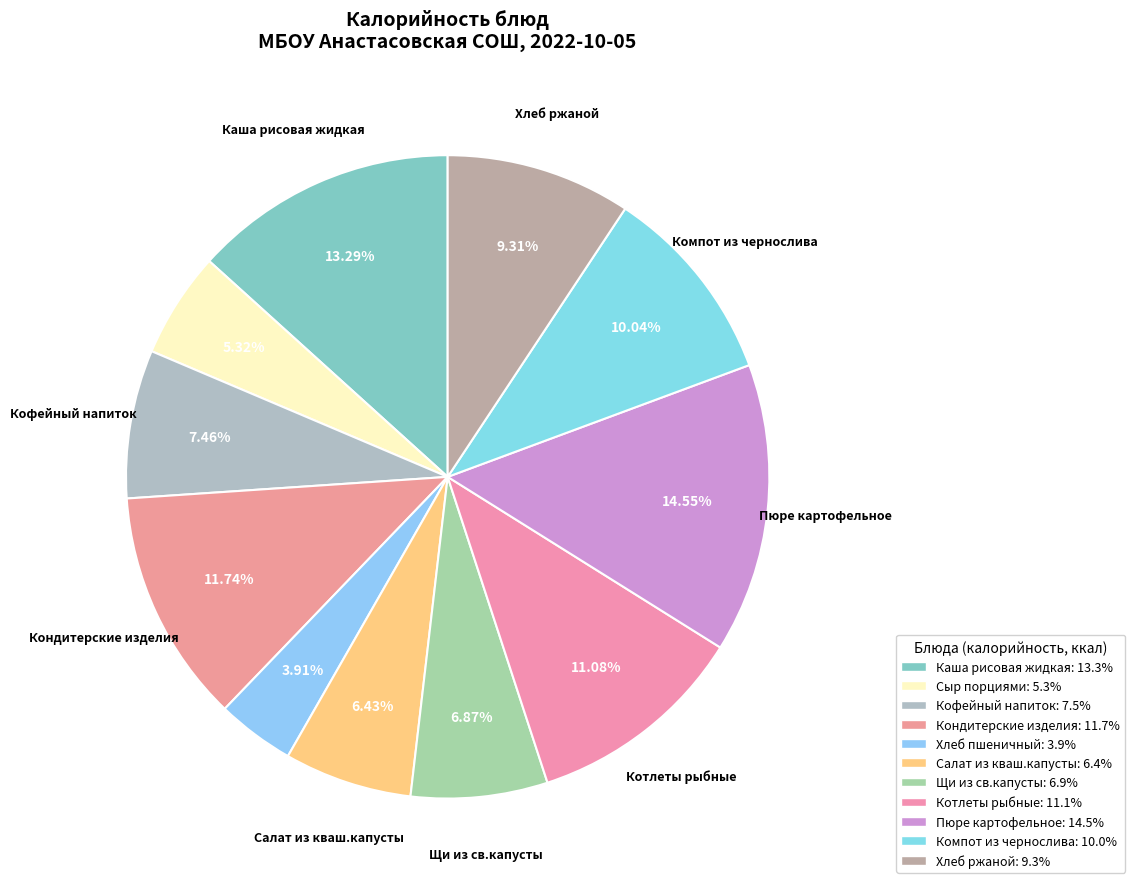

What portion of the pie excludes Щи из св.капусты?

93.1%